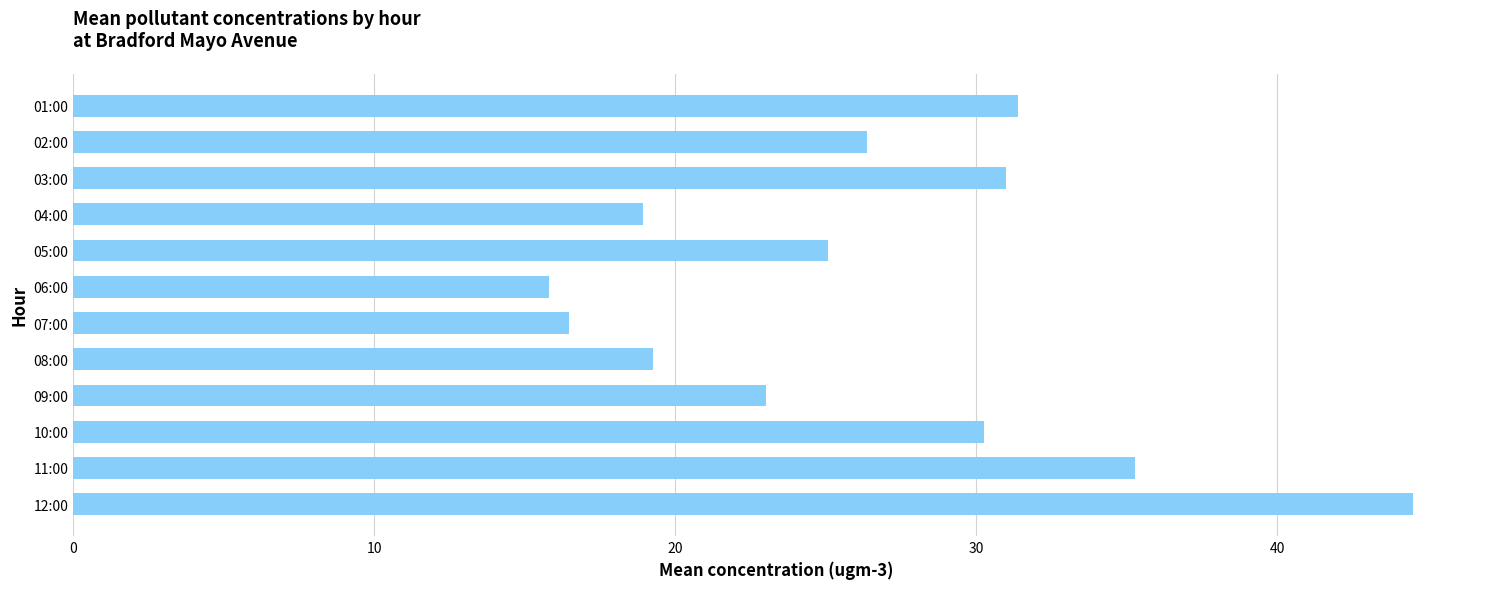

Approximately how many times larger is the value at 08:00 compared to 01:00?

0.6